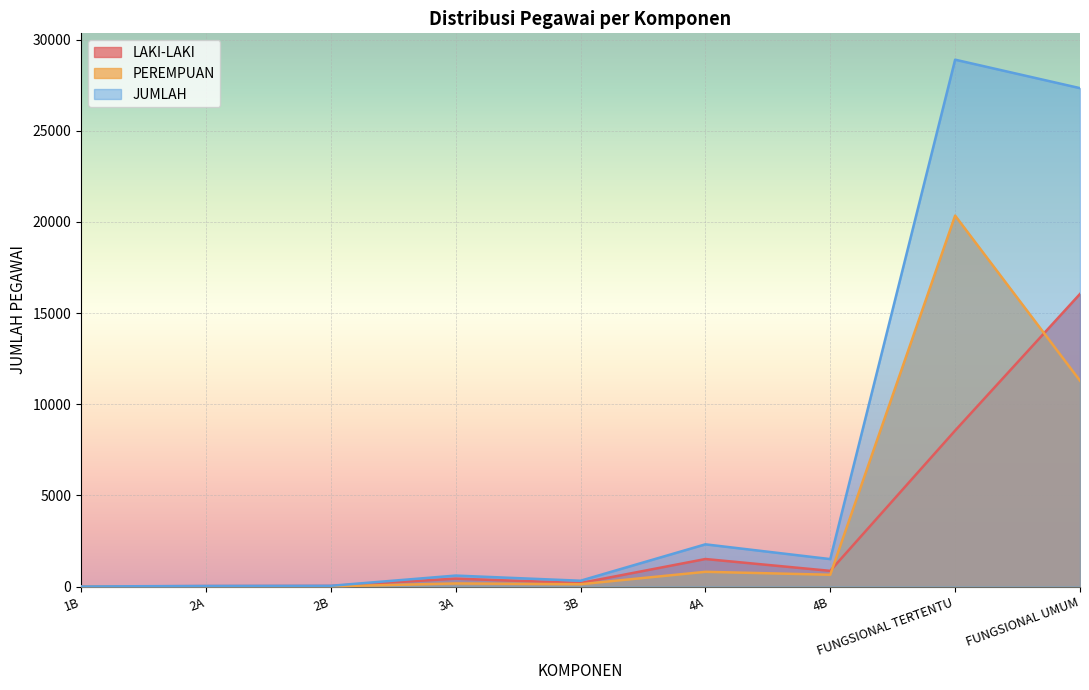

Reading left to right, transcribe all the data shown in this chart.

LAKI-LAKI: 1	22	31	432	191	1508	859	8556	16052
PEREMPUAN: 0	9	8	168	126	806	645	20349	11291
JUMLAH: 1	31	39	600	317	2314	1504	28905	27343